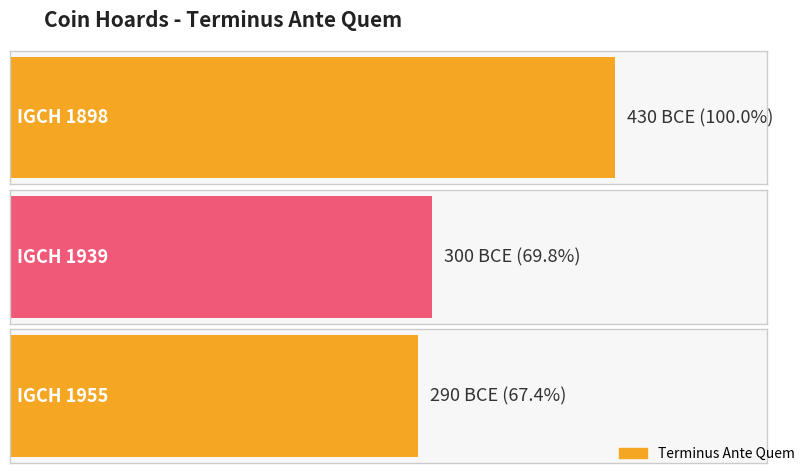

What is the value of the 1st bar from the left?

-430